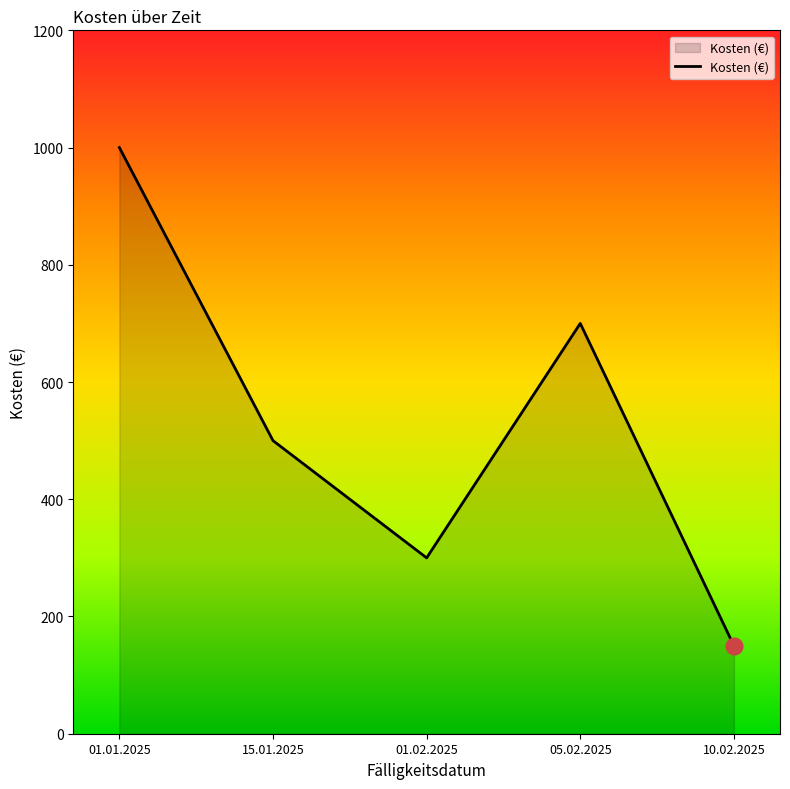

Which label corresponds to the smallest value in the chart?

10.02.2025